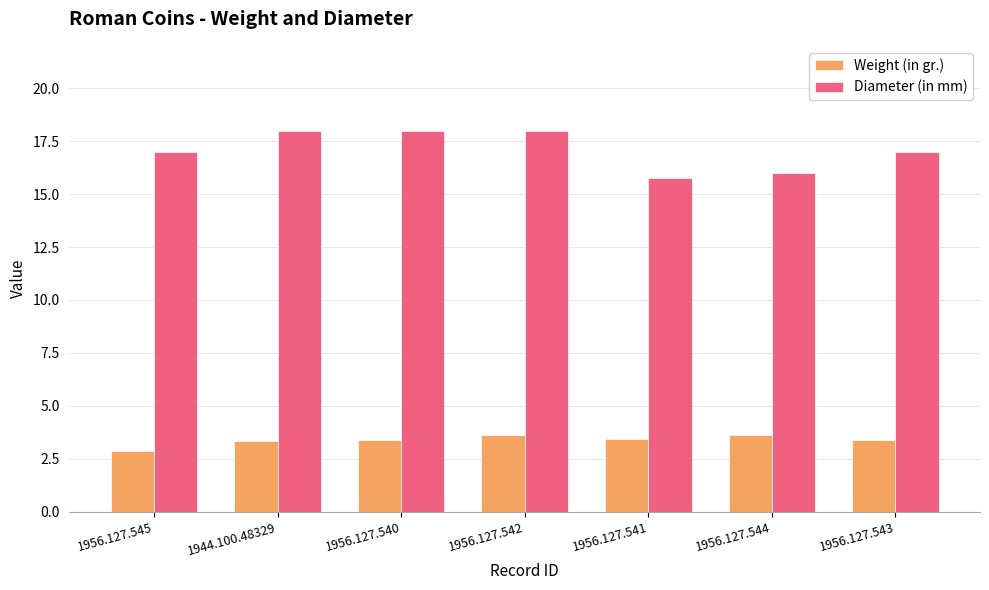

Count the Weight (in gr.) values in the range 3 to 4.

6